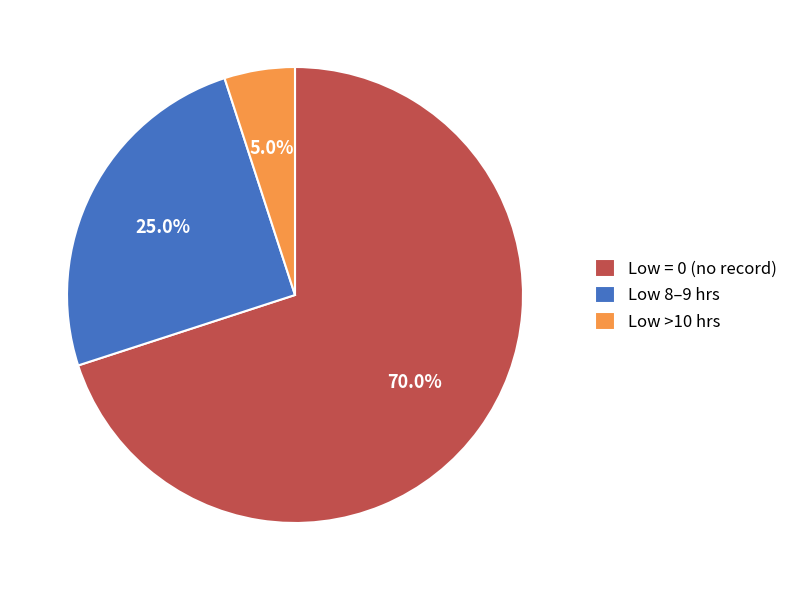

Rank the categories by value from lowest to highest.

Low >10 hrs, Low 8–9 hrs, Low = 0 (no record)